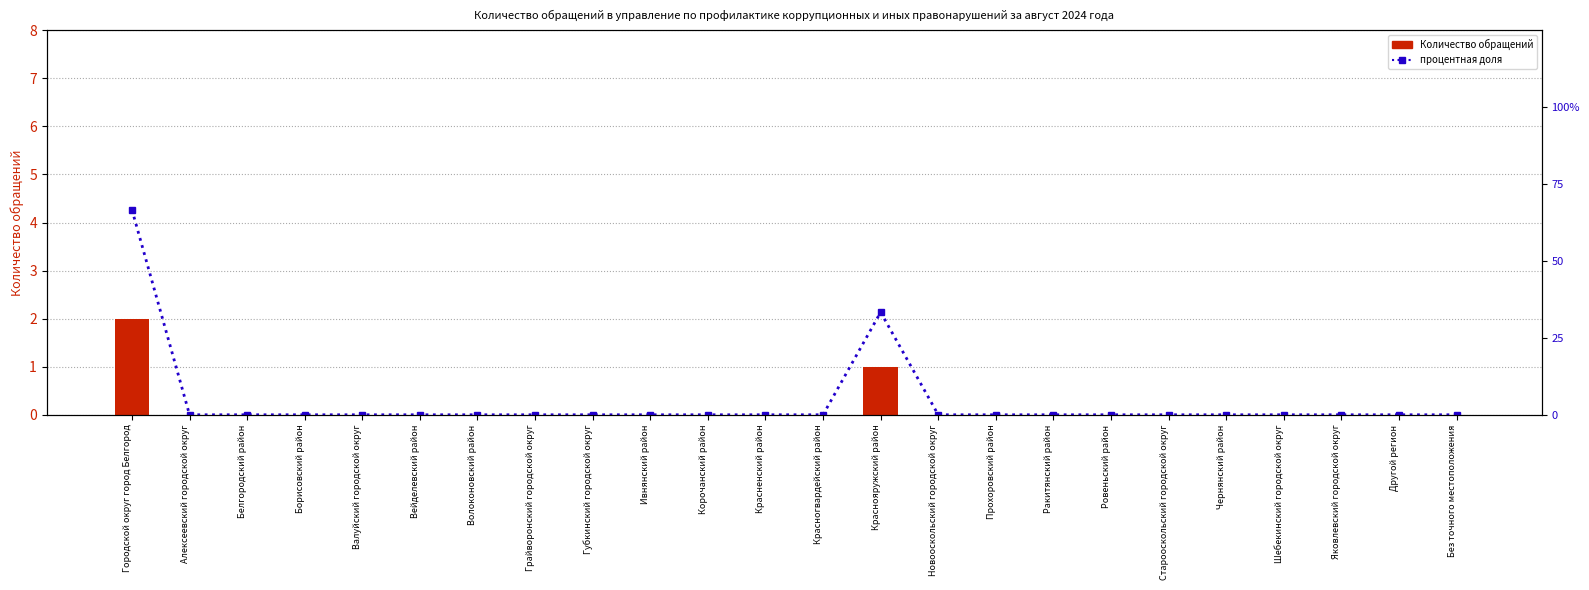

Which series has the widest spread of values?

процентная доля